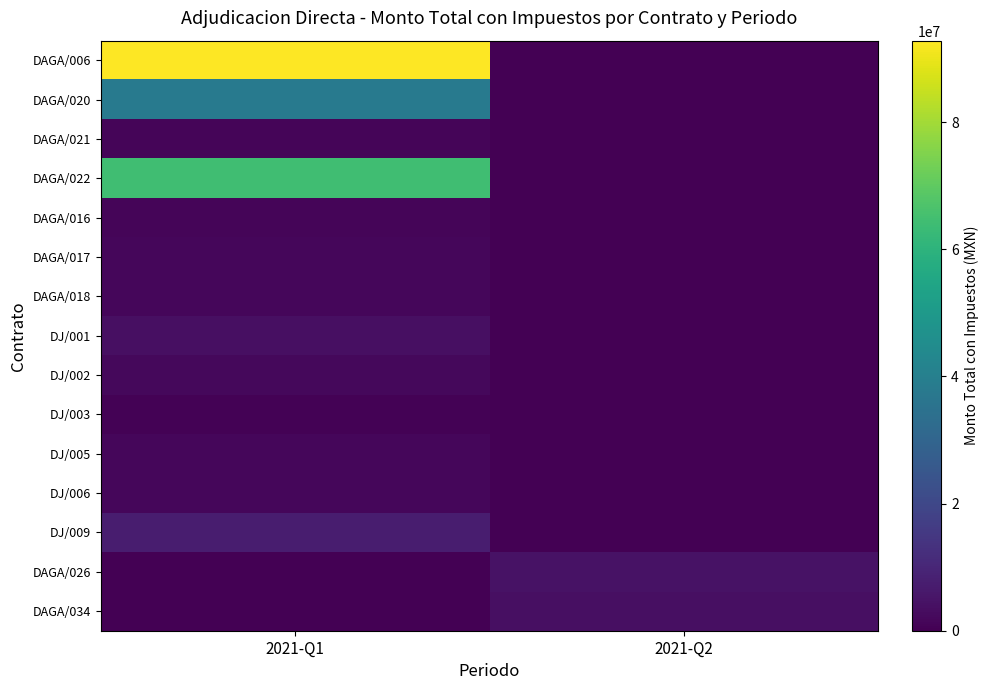

Which series has the largest total across all categories?

DAGA/006